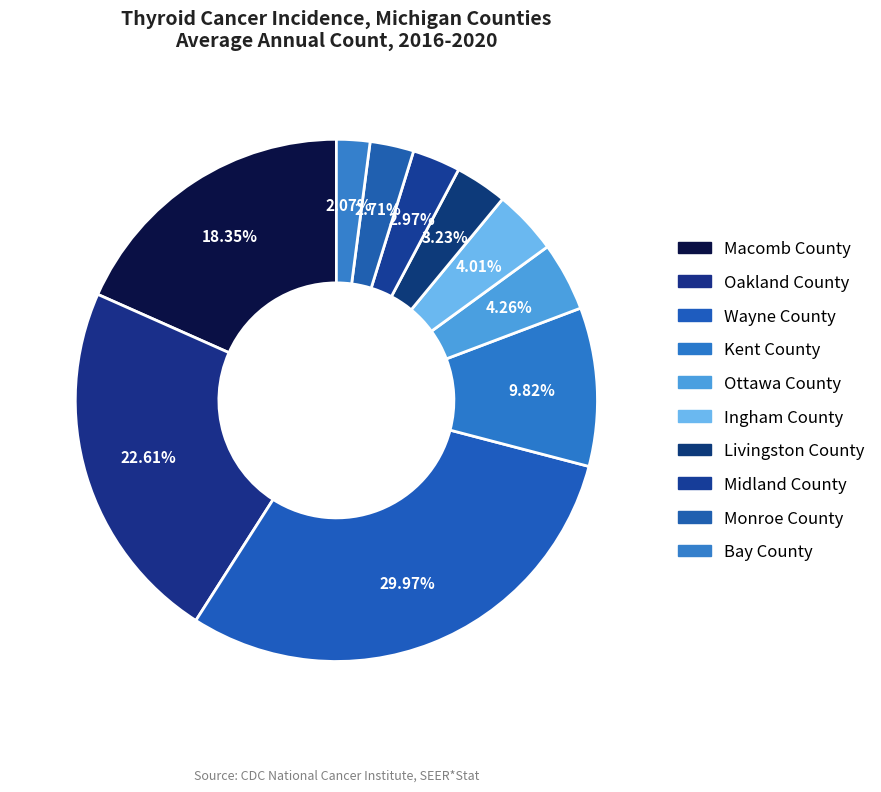

What is the change in value from Oakland County to Monroe County?

-154